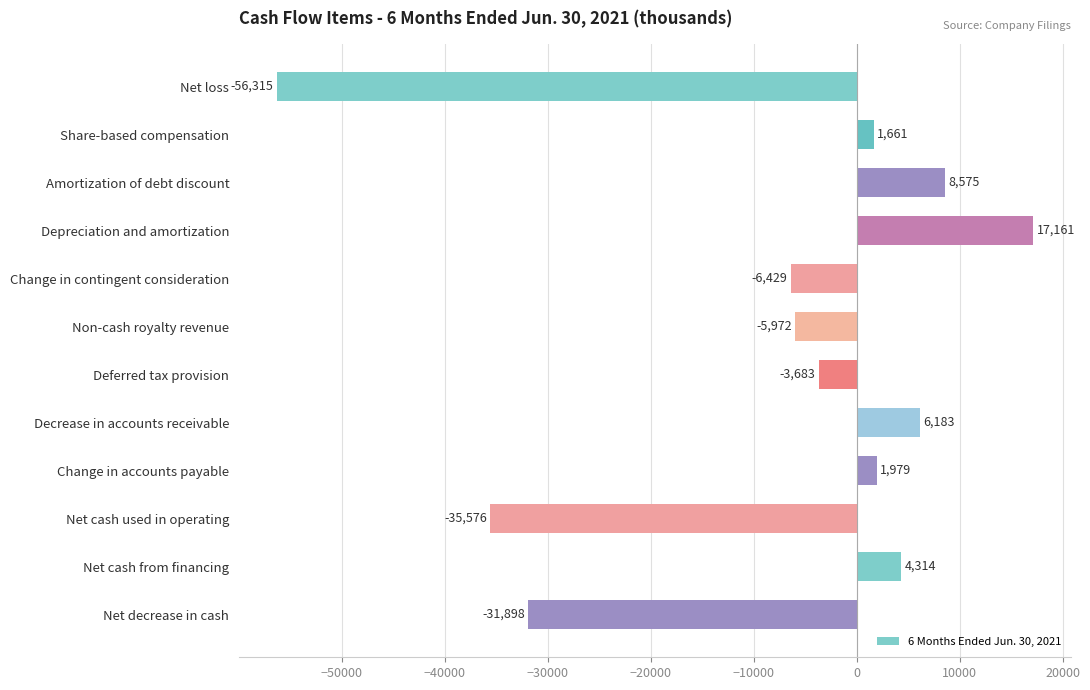

List the labels in order of value, smallest first.

Net loss, Net cash used in operating, Net decrease in cash, Change in contingent consideration, Non-cash royalty revenue, Deferred tax provision, Share-based compensation, Change in accounts payable, Net cash from financing, Decrease in accounts receivable, Amortization of debt discount, Depreciation and amortization